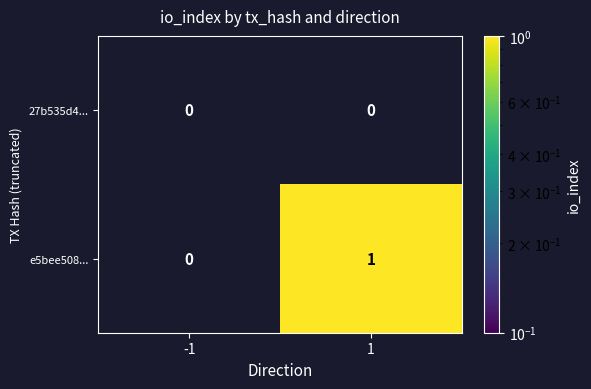

Rank the series at 1 from lowest to highest value.

27b535d4..., e5bee508...